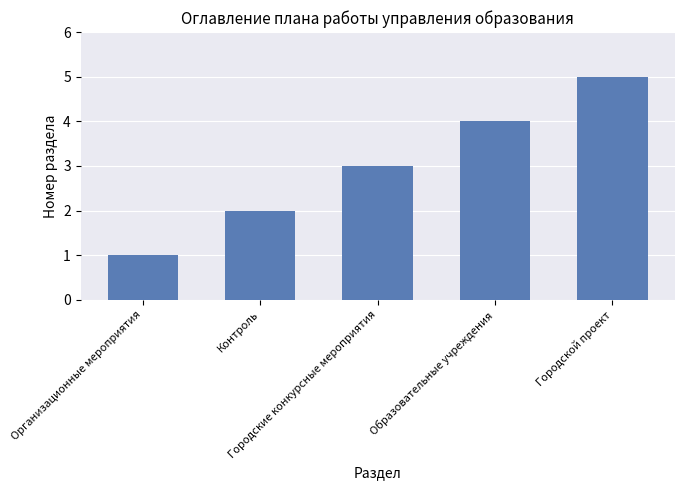

What is the difference between the maximum and minimum values?

4